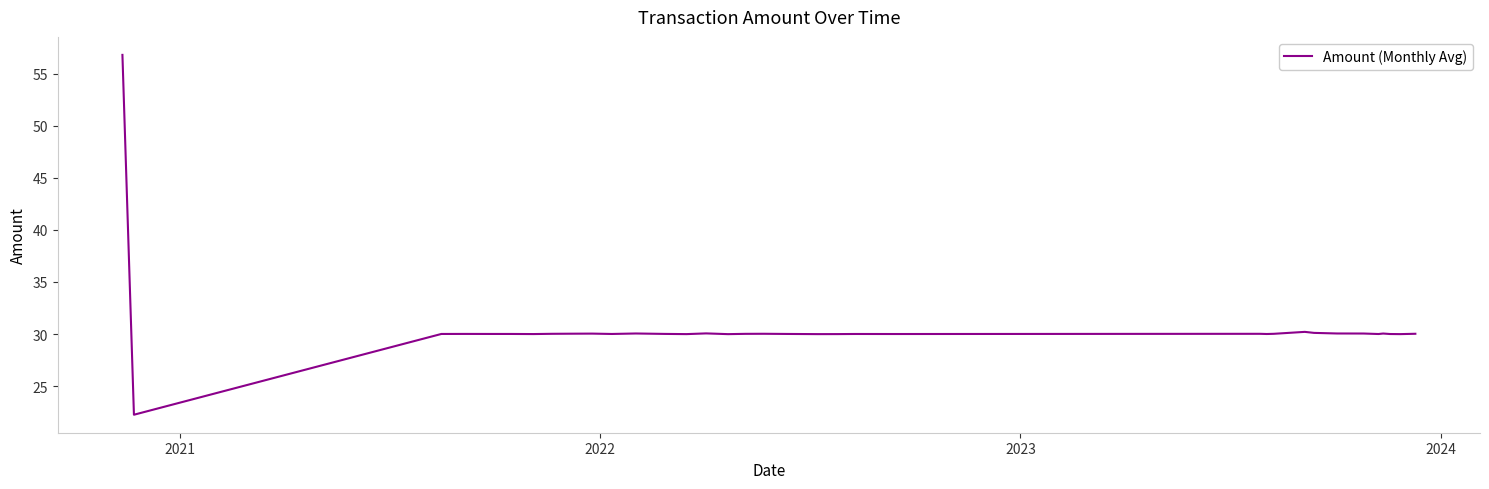

What is the maximum value shown in the chart?

56.8